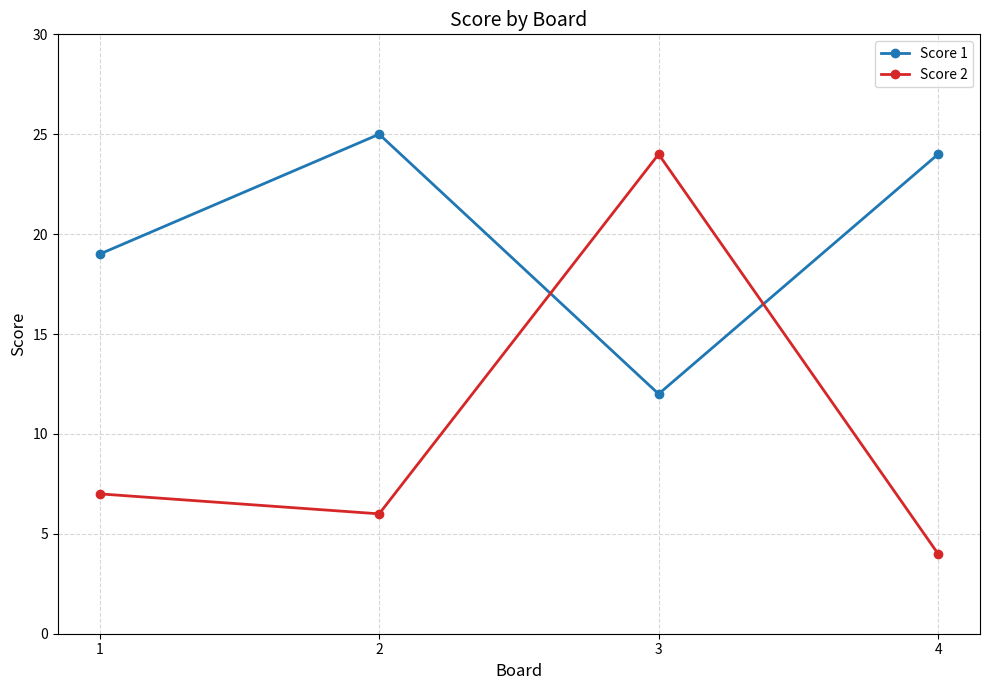

The Score 1 series shows 25 at 2. True or false?

True